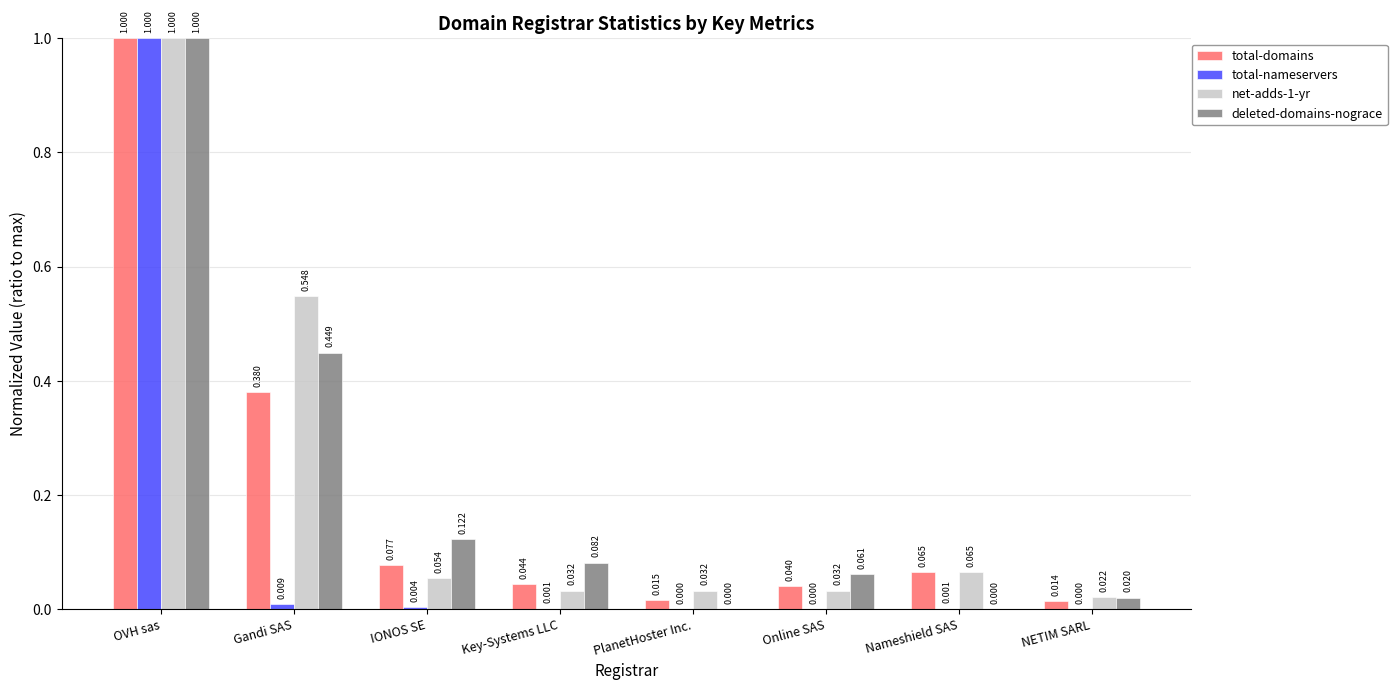

True or false: deleted-domains-nograce has a value of 1.0 at OVH sas.

True